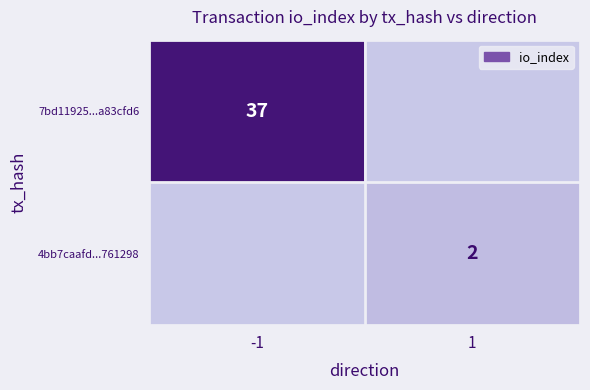

Is the value of 4bb7caafd...761298 at 1 greater than the value of 7bd11925...a83cfd6 at -1?

No